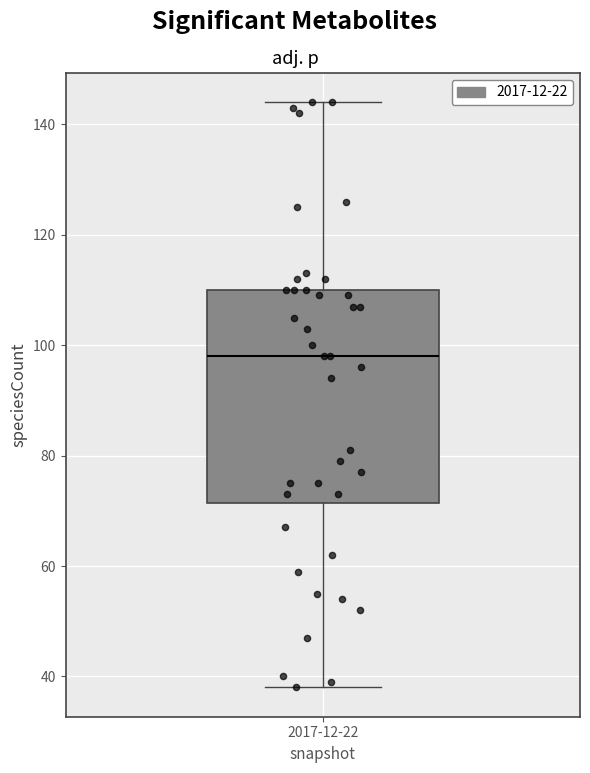

Where does the lower whisker of the box for 2017-12-22 end on the y-axis? The values are not printed on the chart, so give them approximately, as read against the axis.

38